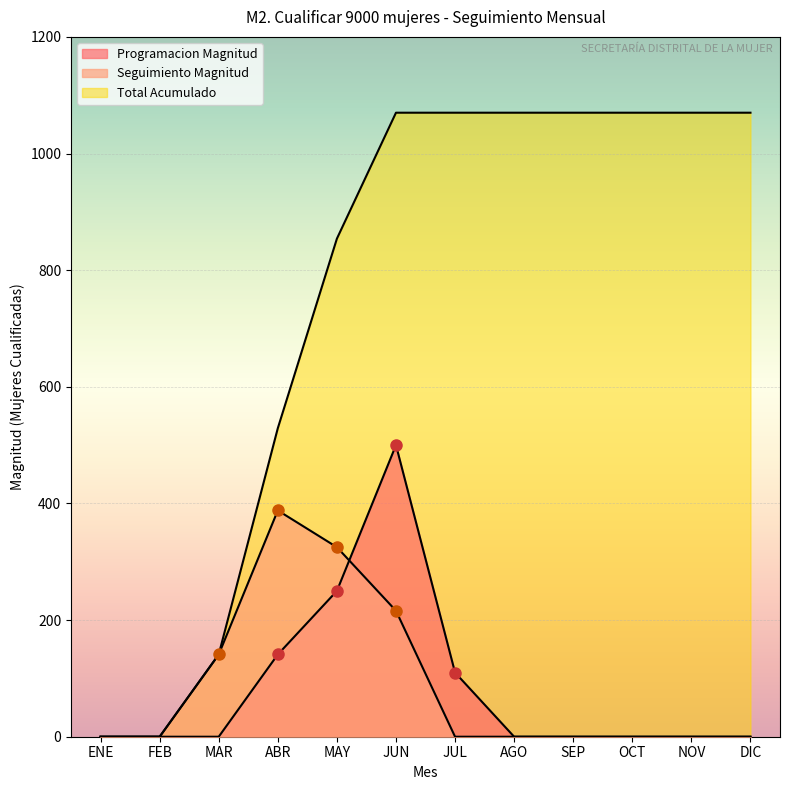

True or false: Total Acumulado and Seguimiento Magnitud cross at least once.

False